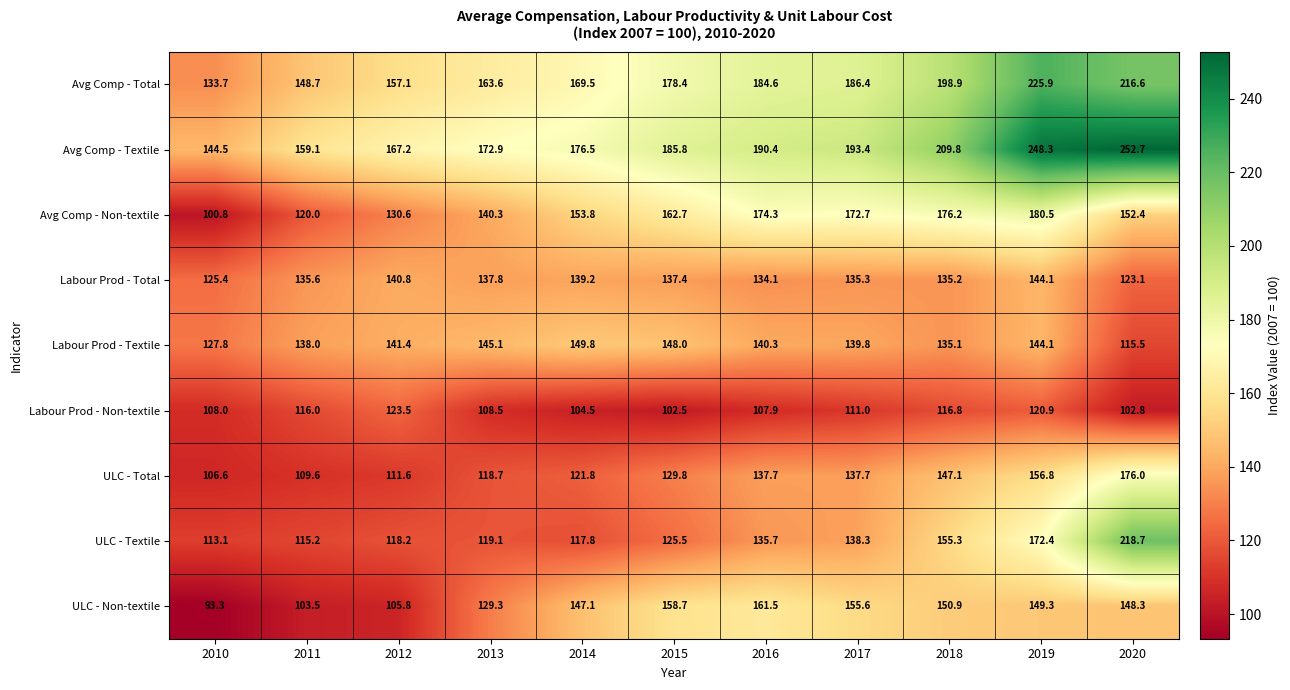

Which series has the largest total across all categories?

Avg Comp - Textile